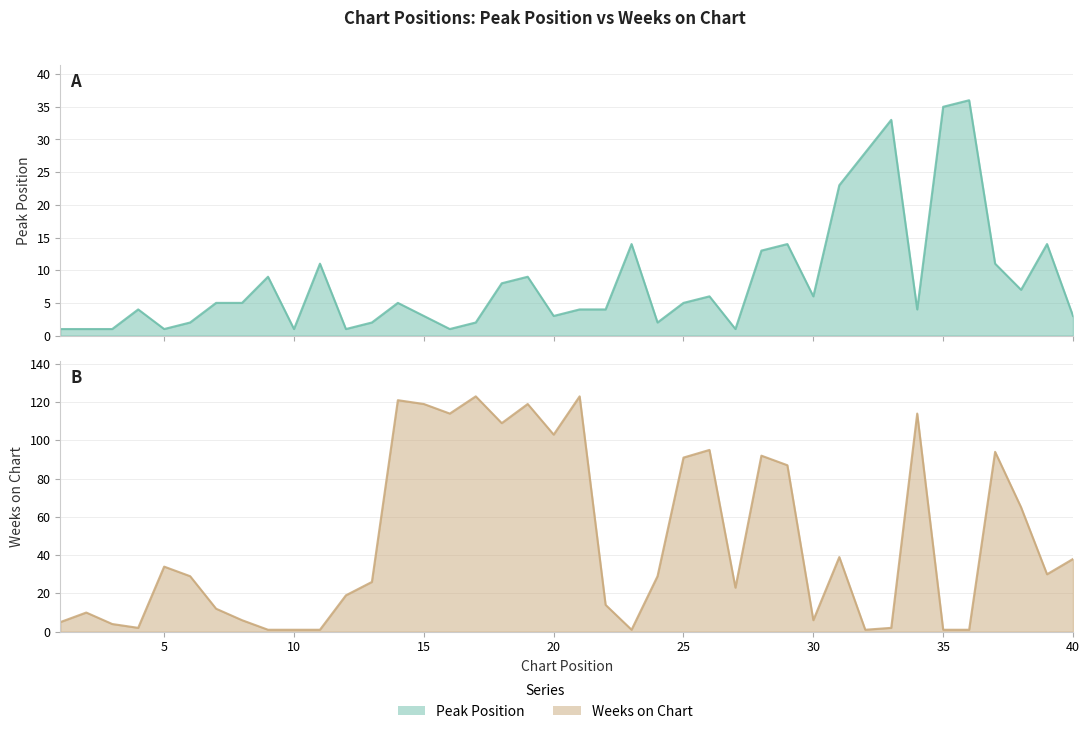

The value of Weeks on Chart at 17 is 203. True or false?

False